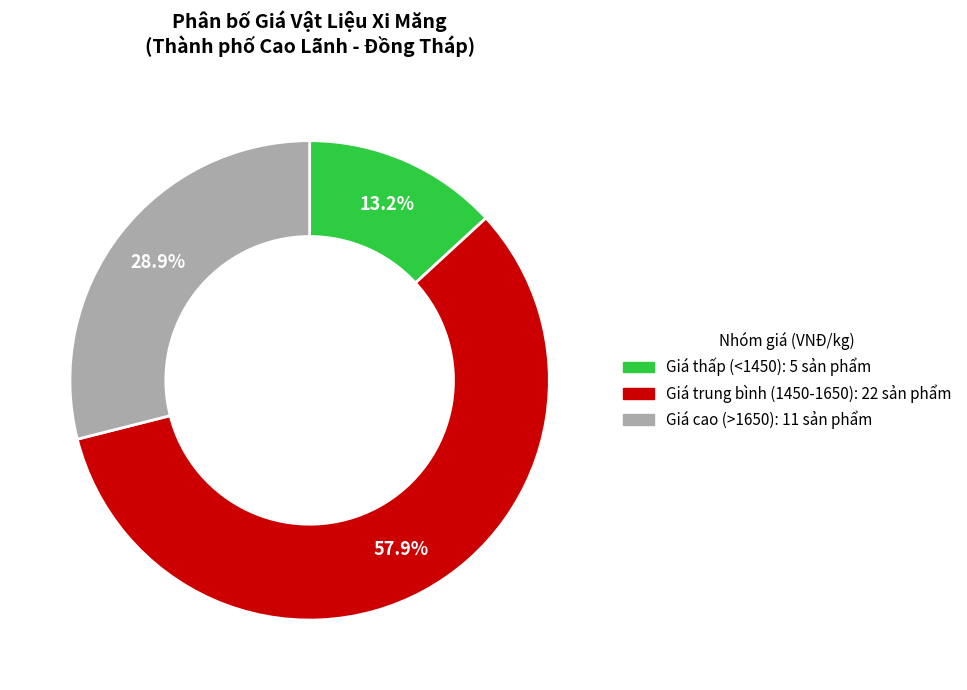

To the nearest percent, what is the average slice percentage?

33%